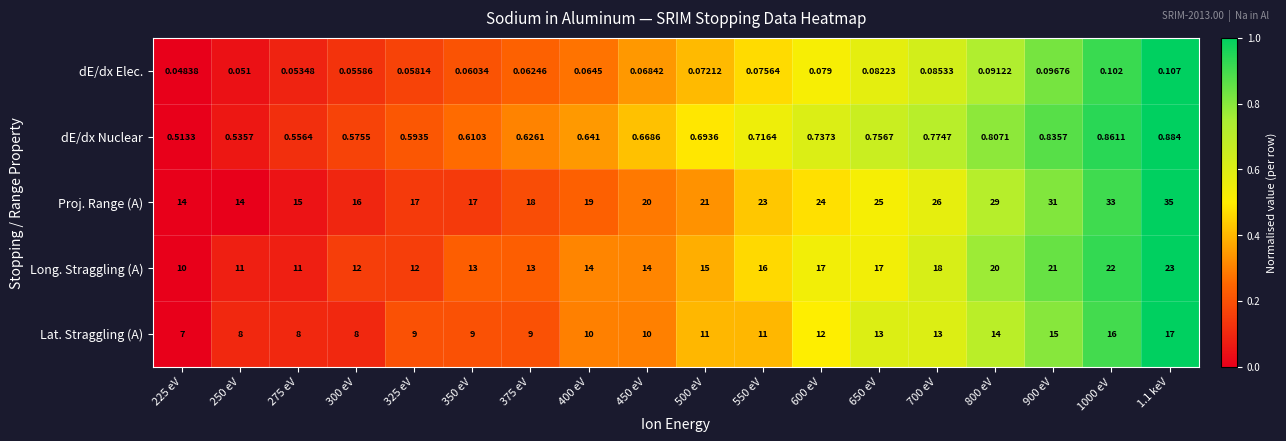

Which series has the largest range (max minus min)?

Proj. Range (A)